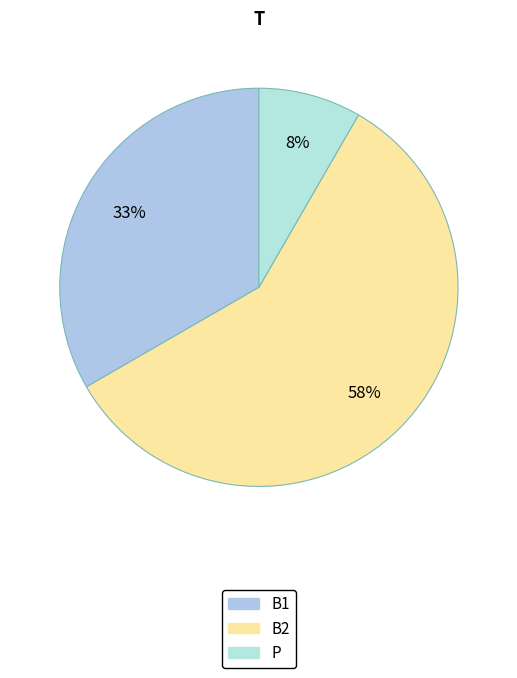

Approximately how many times larger is the value at B1 compared to B2?

0.6